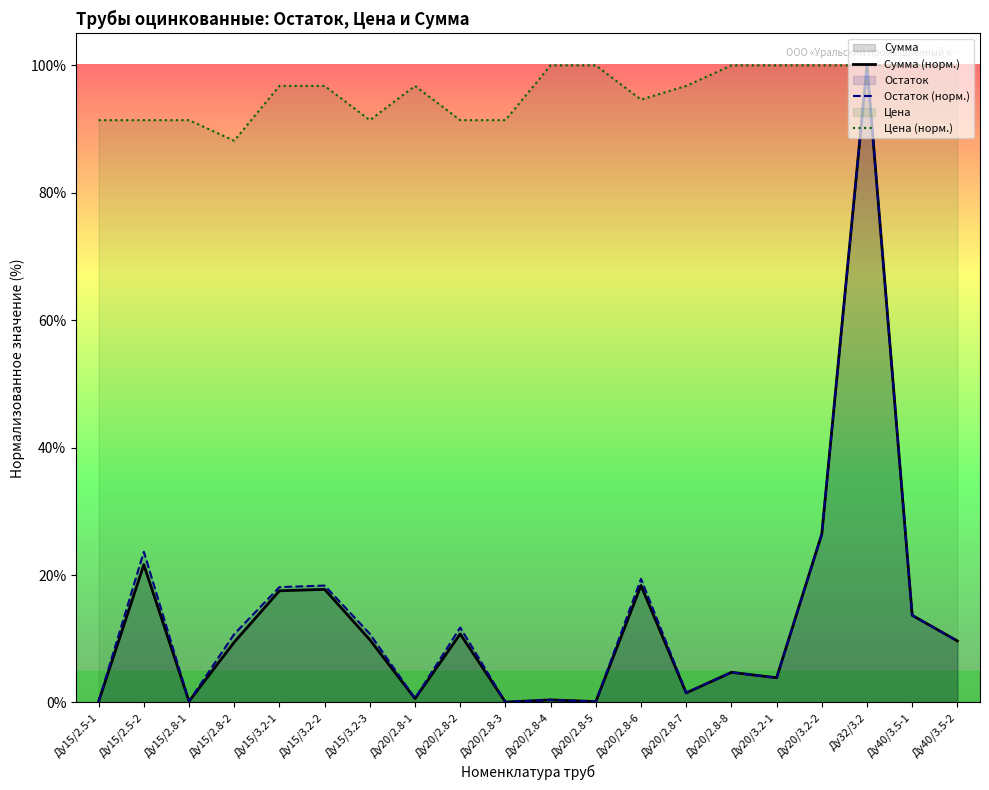

What is the value of the Цена (норм.) point at the 13th from the left?

94.6